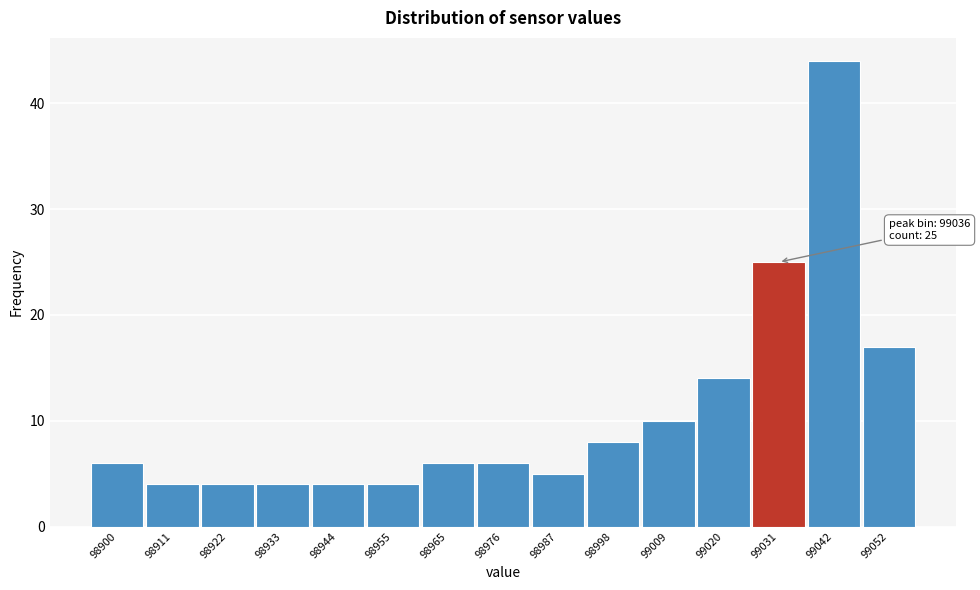

Reading left to right, what are all the values shown in this chart?

98900=6	98911=4	98922=4	98933=4	98944=4	98955=4	98965=6	98976=6	98987=5	98998=8	99009=10	99020=14	99031=25	99042=44	99052=17